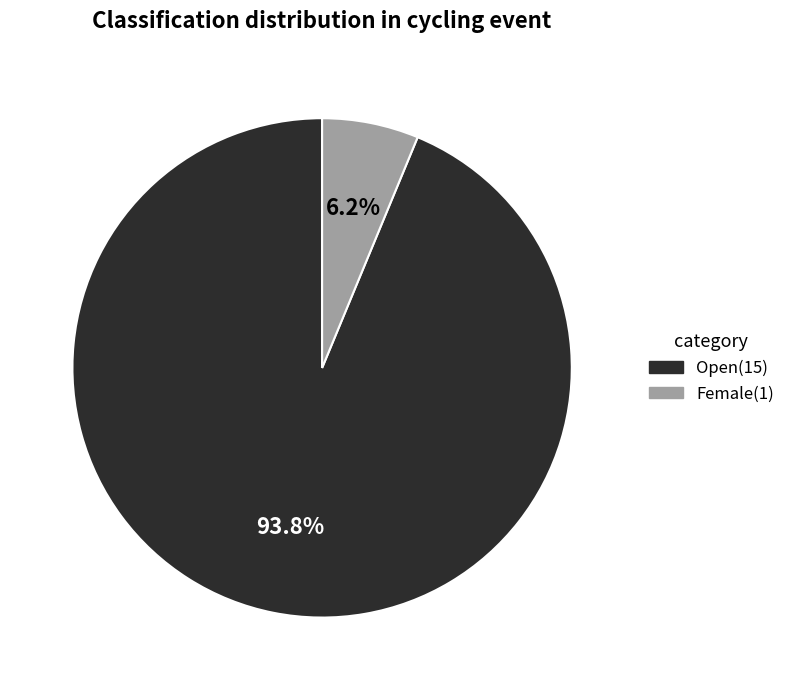

Which slice is the largest?

Open